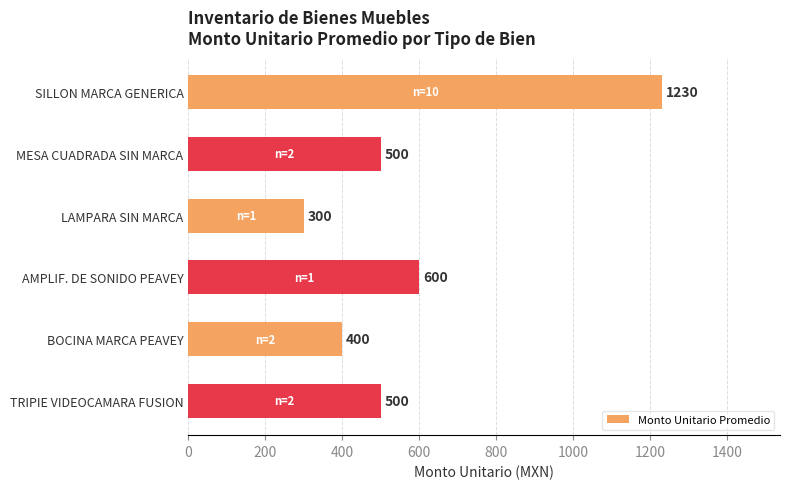

What is the label of the 3rd bar from the top?

LAMPARA SIN MARCA